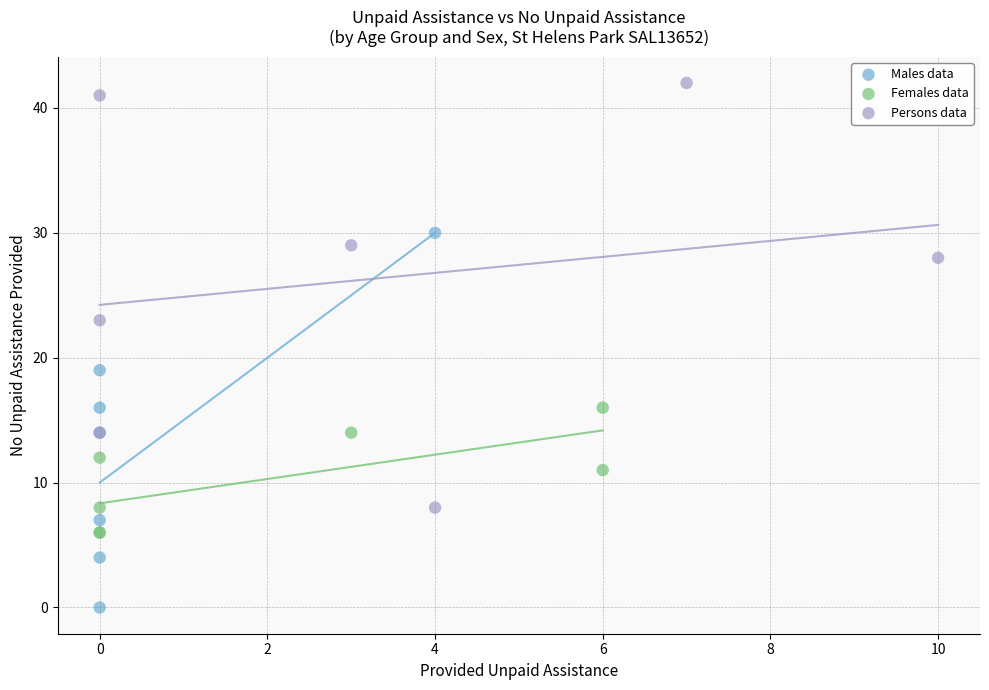

Which series has the largest Y range (max minus min)?

Persons data